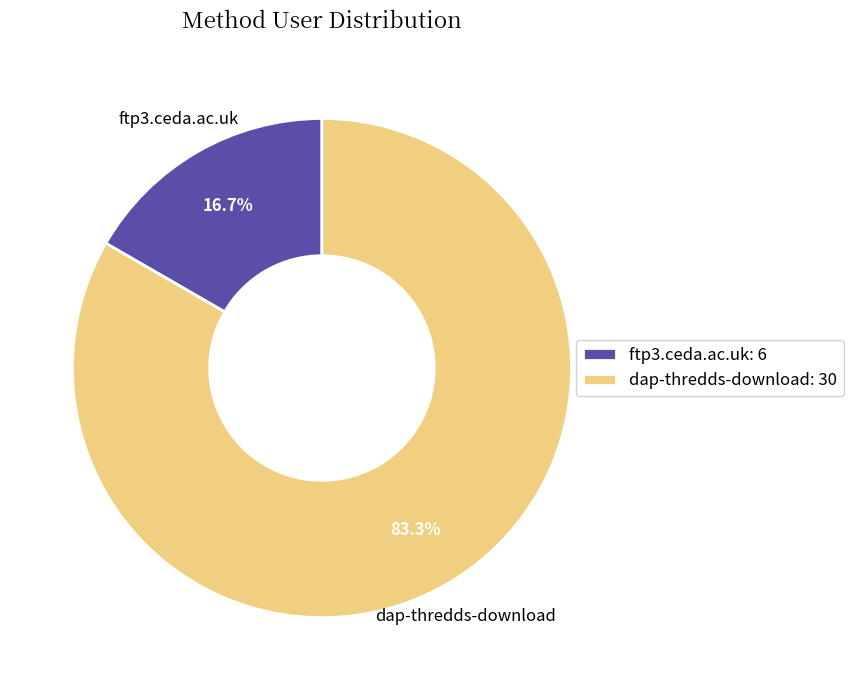

True or false: dap-thredds-download accounts for 83% of the total.

True